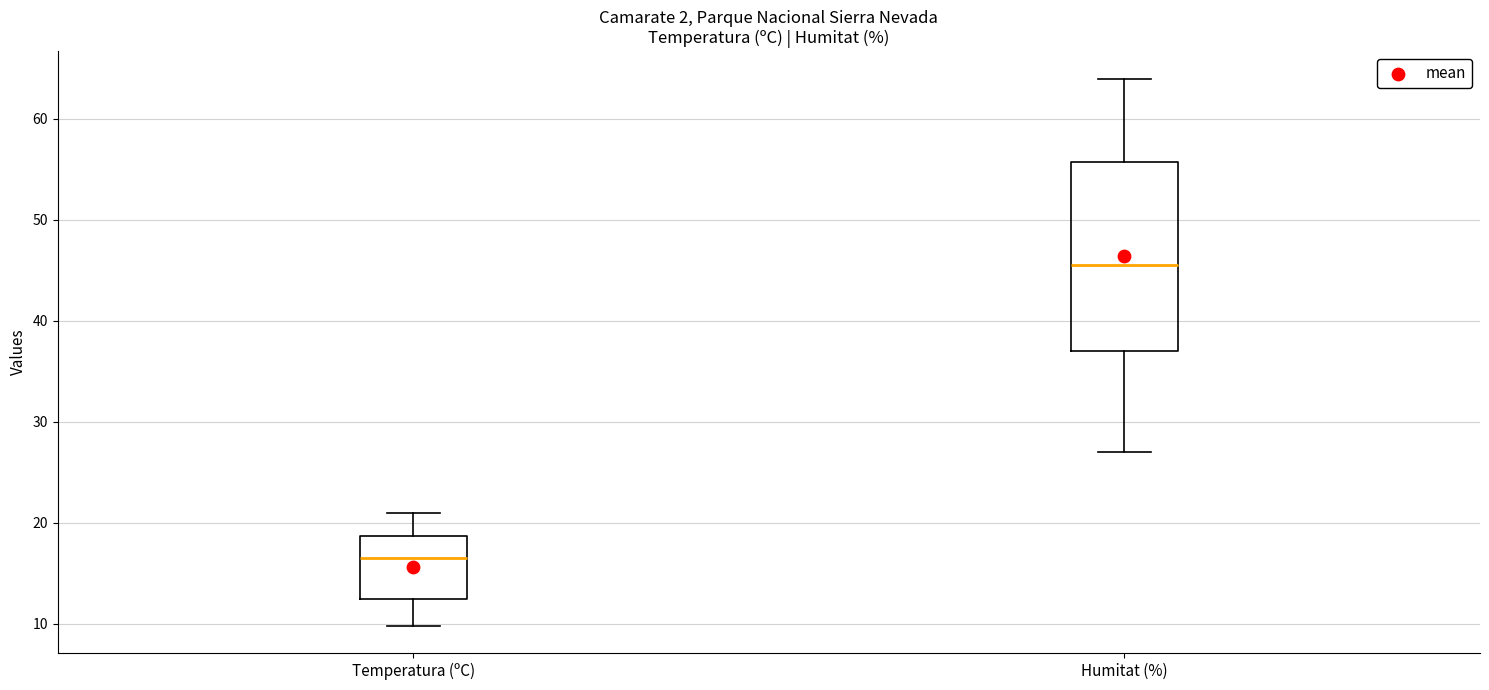

Reading left to right, transcribe this box plot: for each box, give where its median line is, the range the box spans, and where its two whiskers end, as read against the y-axis. The values are not printed on the chart, so give them approximately, as read against the axis.

Temperatura (ºC): median 17, box 12 to 19, whiskers 10 to 21
Humitat (%): median 46, box 37 to 56, whiskers 27 to 64